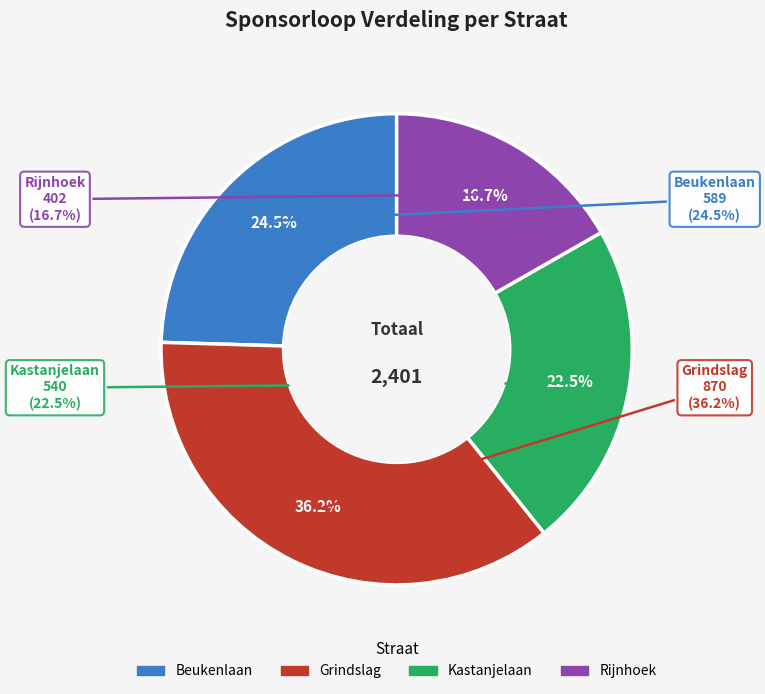

Is it true that Rijnhoek is 17% of the pie?

True